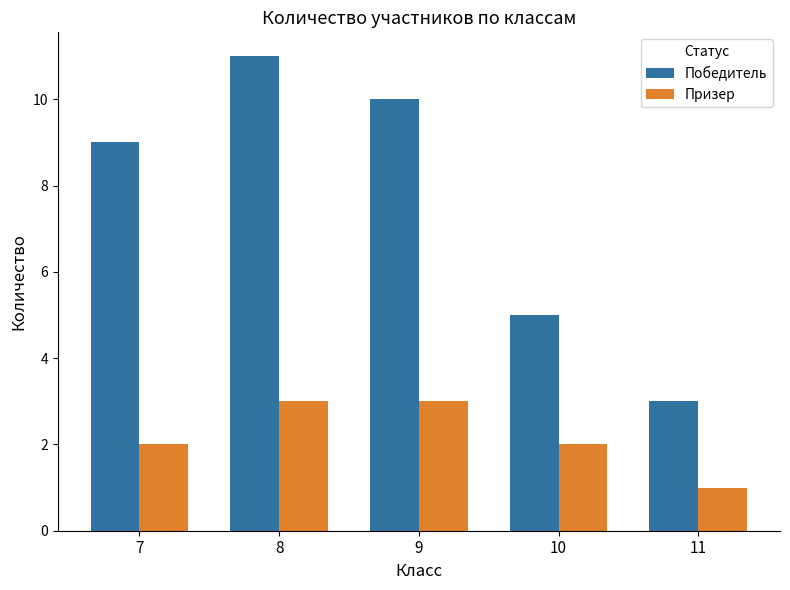

What is the sum of all Призер values?

11